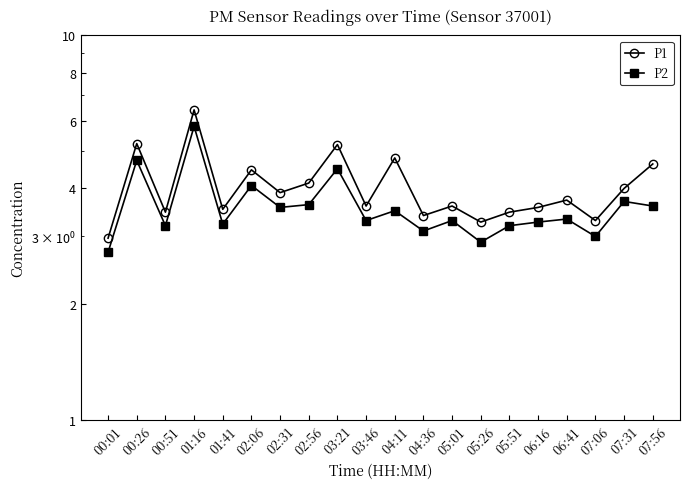

What is the value of the P2 point at the 14th from the left?

2.9